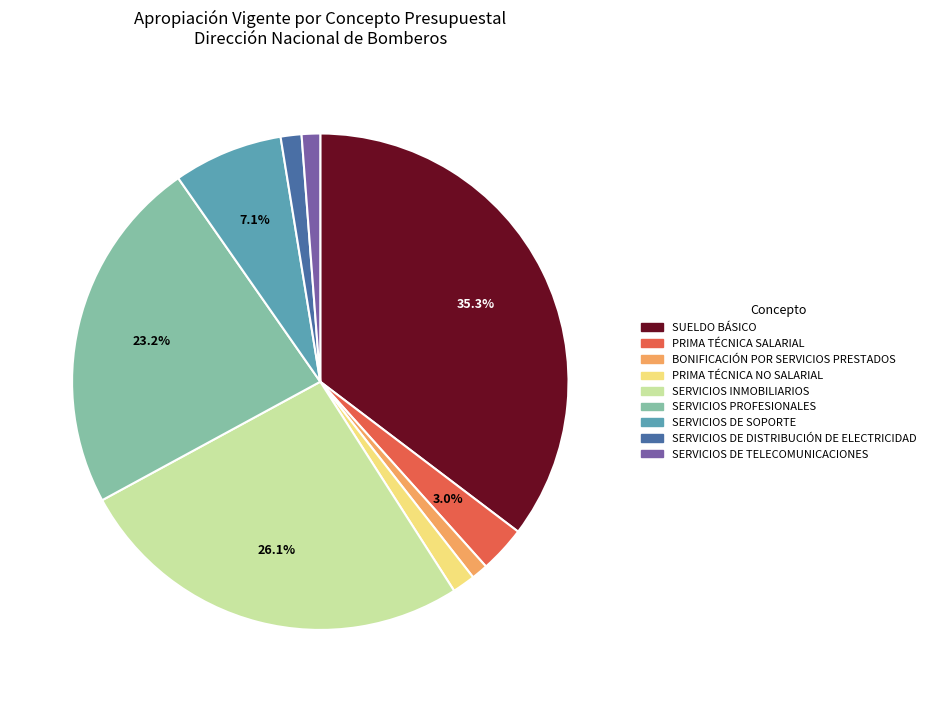

To the nearest percent, what is the average slice percentage?

11%